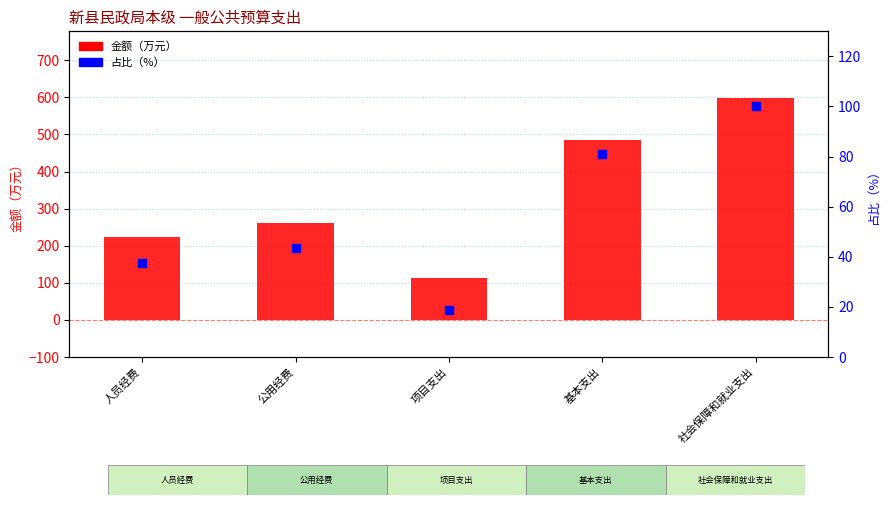

At how many categories does at least one series exceed 237?

3